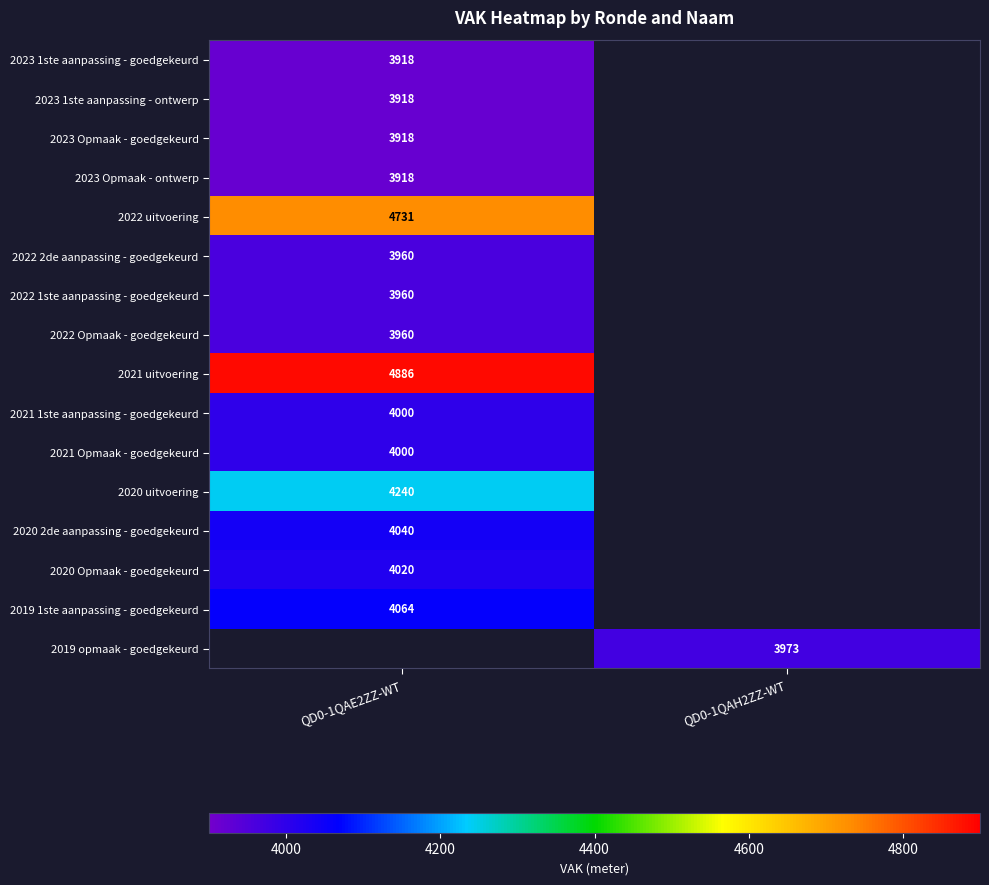

The value of 2022 Opmaak - goedgekeurd at QD0-1QAE2ZZ-WT is 1348. True or false?

False